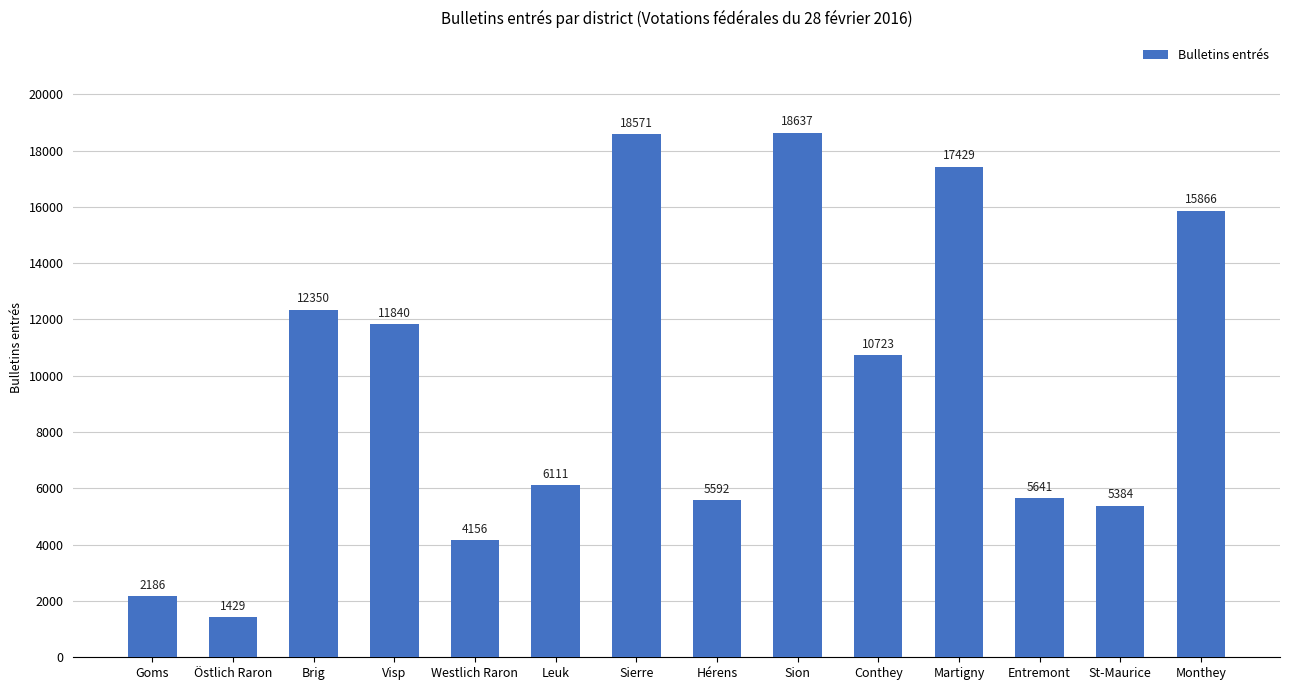

Reading right to left, list all the values displayed in this chart.

Monthey=15866	St-Maurice=5384	Entremont=5641	Martigny=17429	Conthey=10723	Sion=18637	Hérens=5592	Sierre=18571	Leuk=6111	Westlich Raron=4156	Visp=11840	Brig=12350	Östlich Raron=1429	Goms=2186